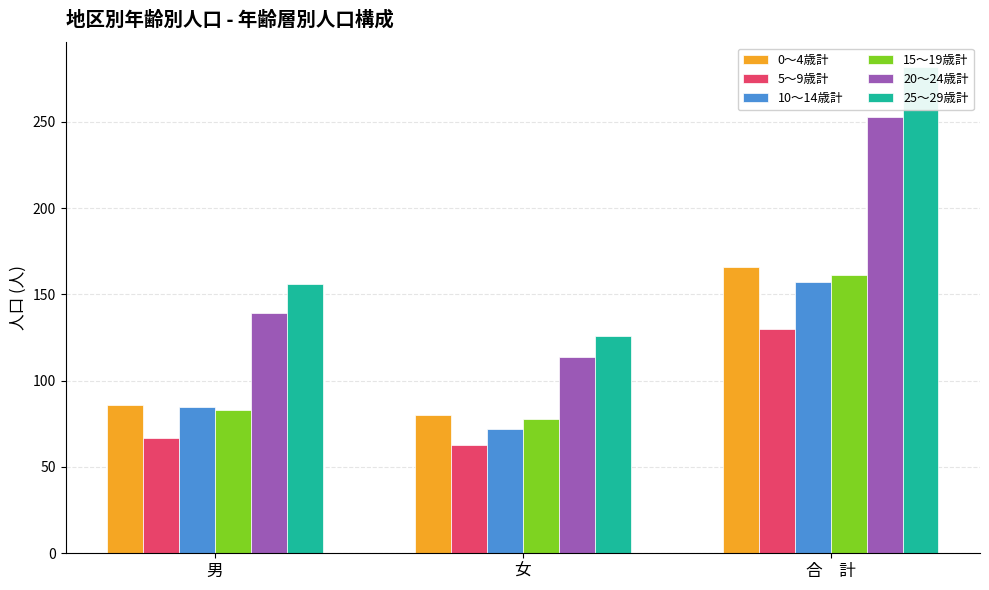

Is the value of 20～24歳計 at 合　計 greater than the value of 0～4歳計 at 女?

Yes